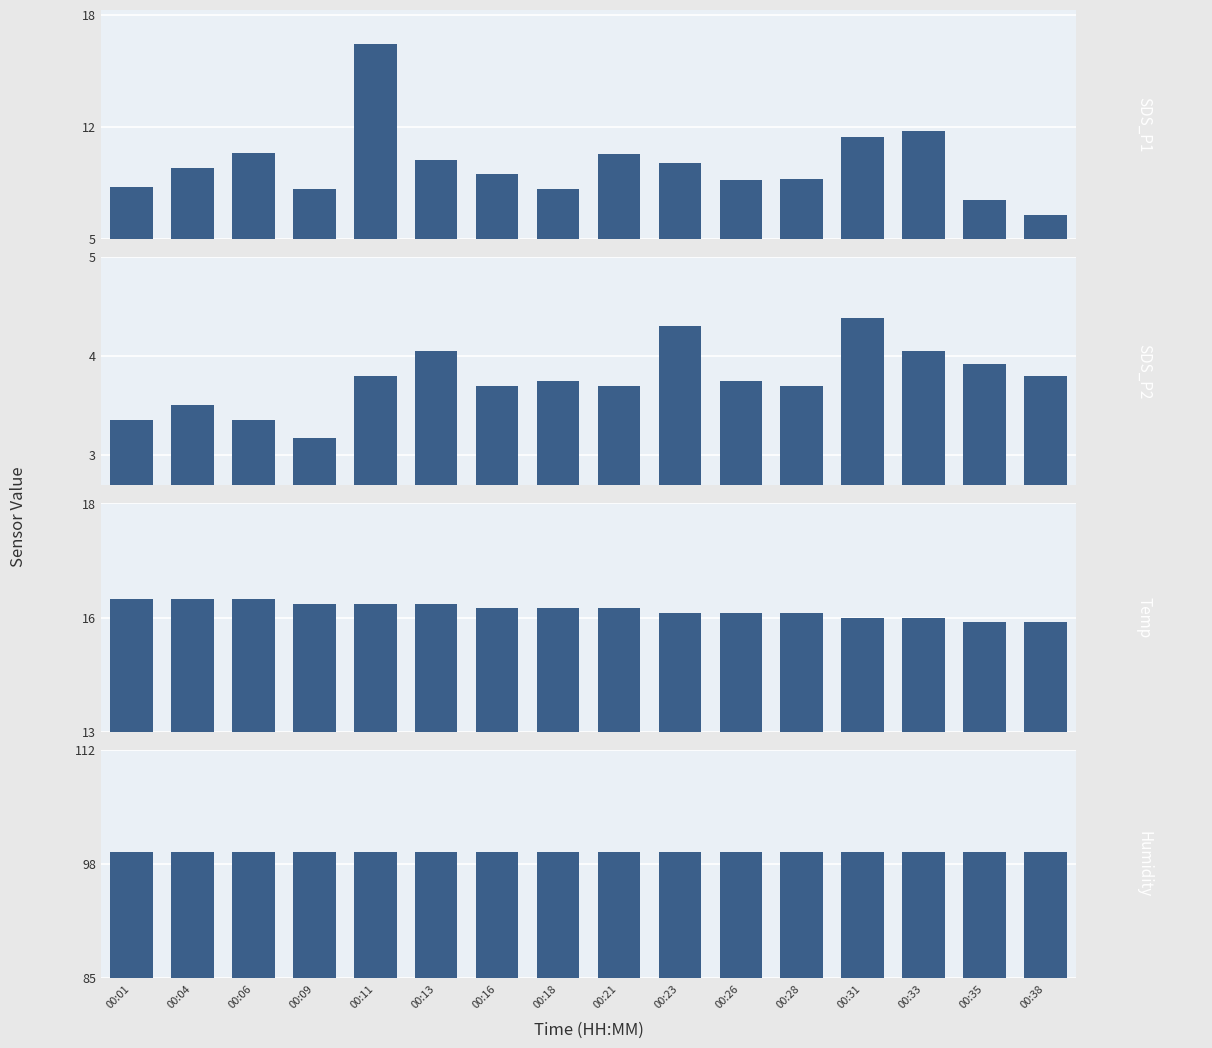

At which category does the chart reach its minimum across all series?

00:09